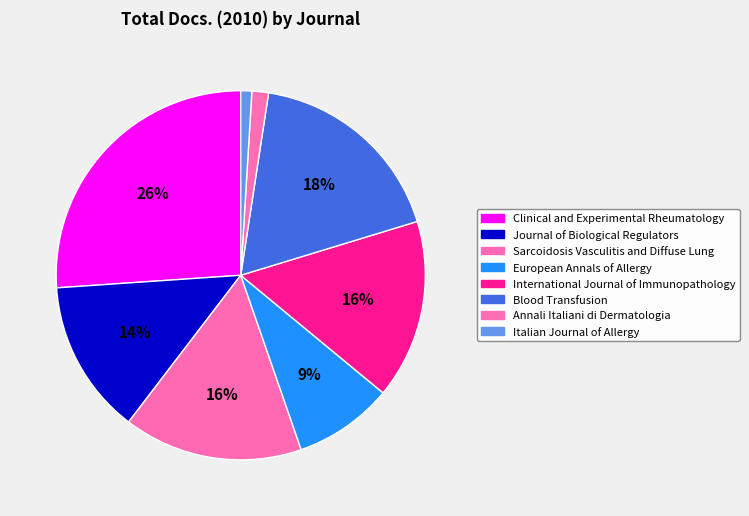

What is the largest slice in the pie chart?

Clinical and Experimental Rheumatology